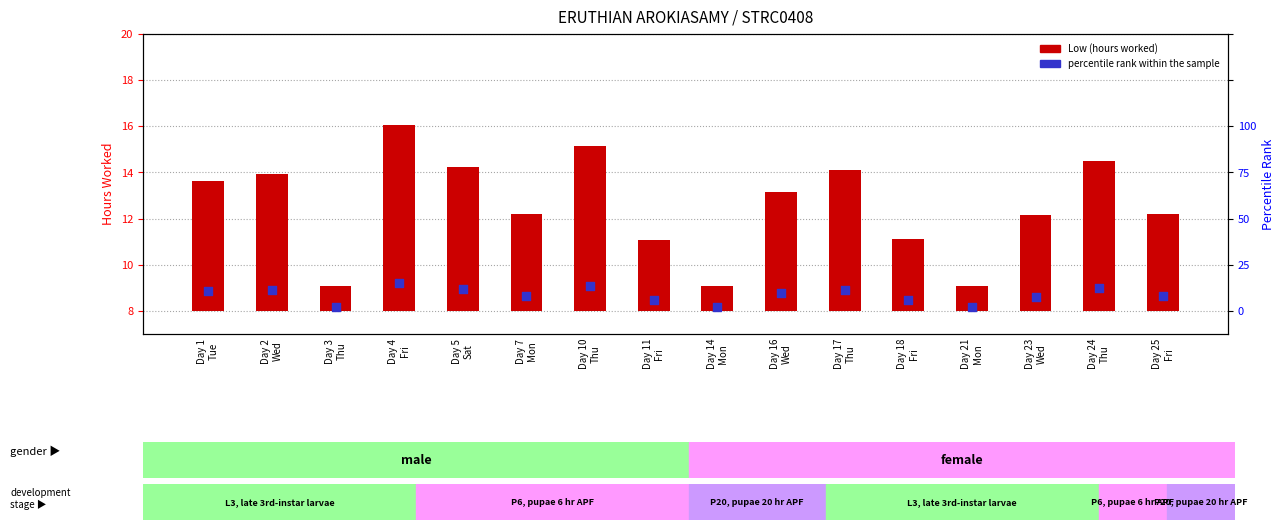

At which category is the sum across all series the highest?

Day 4
Fri